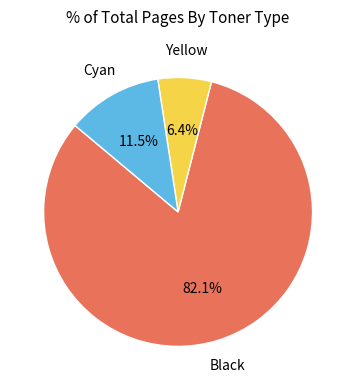

Is there a majority slice in this chart?

Yes